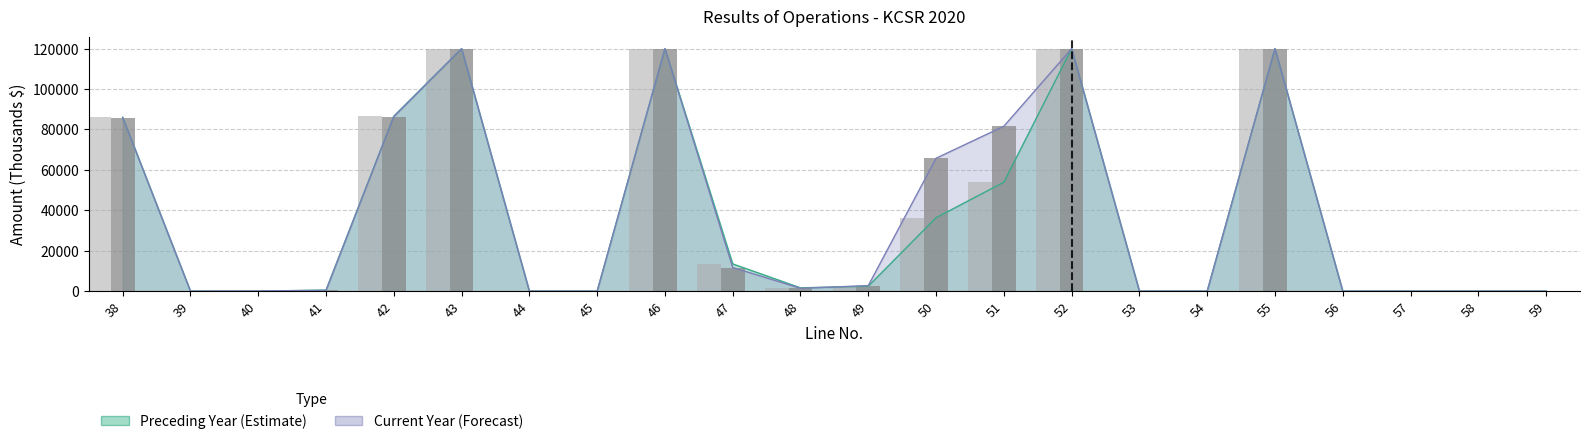

The preceding year (bar) series shows 0 at 53. True or false?

True